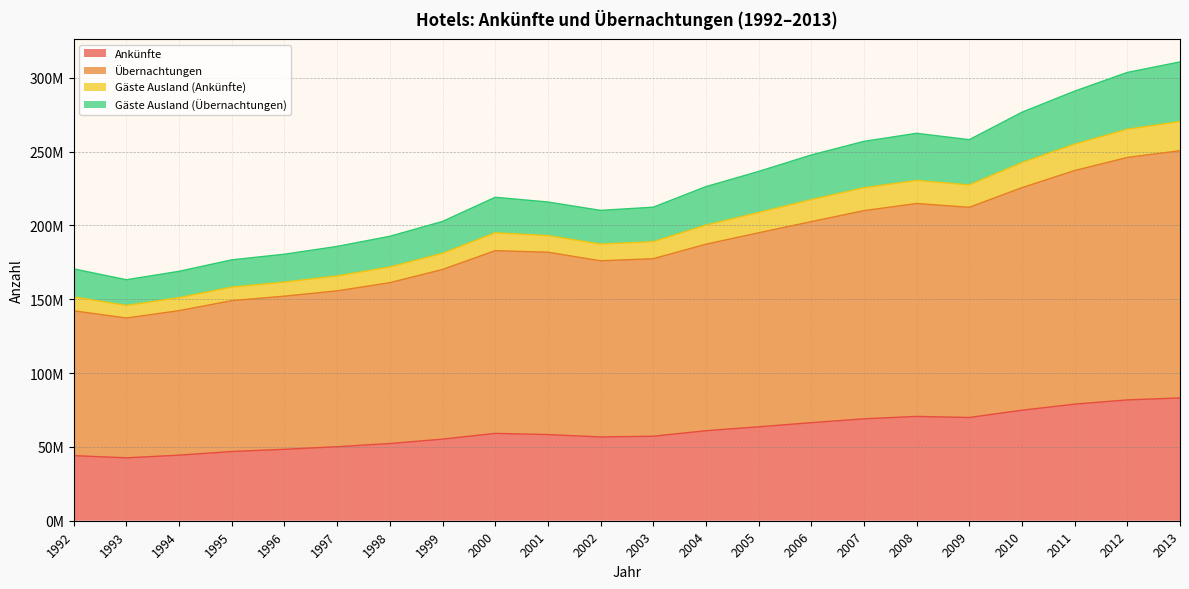

Which label corresponds to the largest value in the chart?

2013